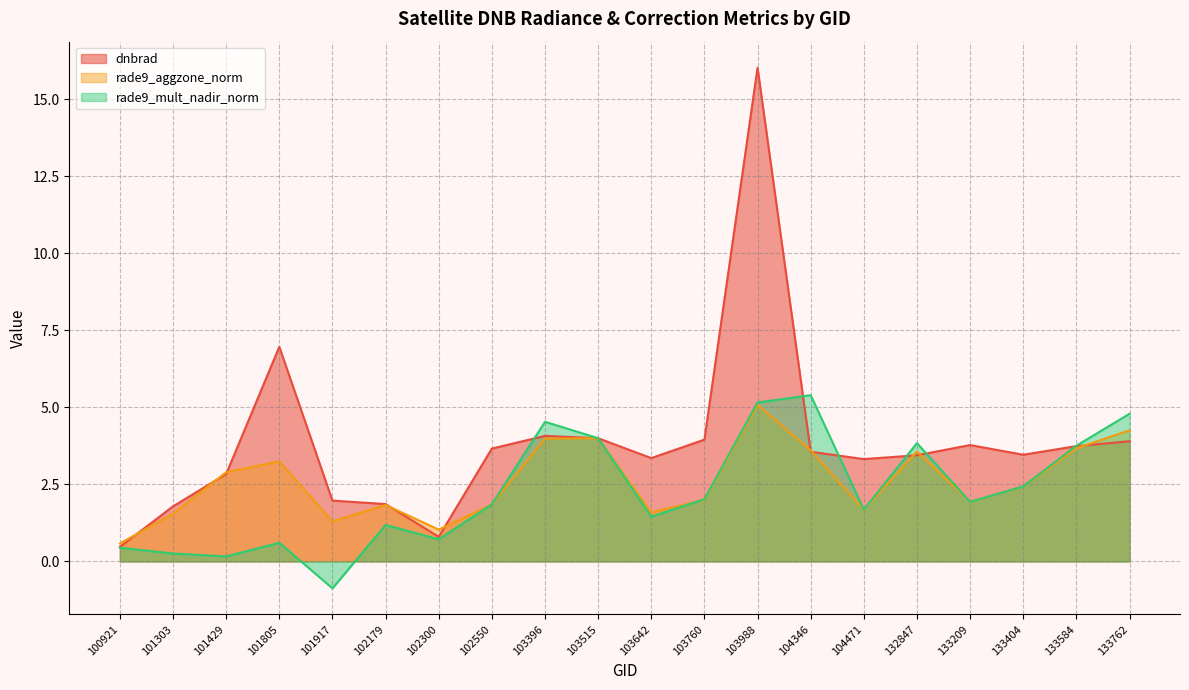

Does the chart have visible grid lines?

Yes